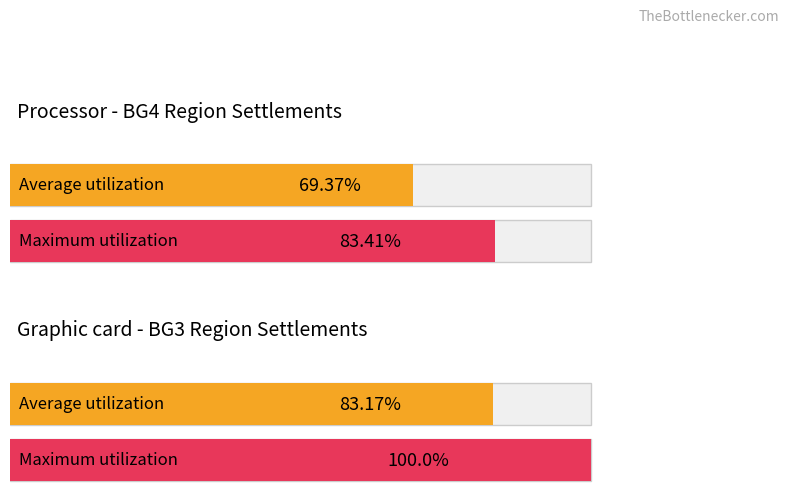

Does the chart contain any negative values?

No